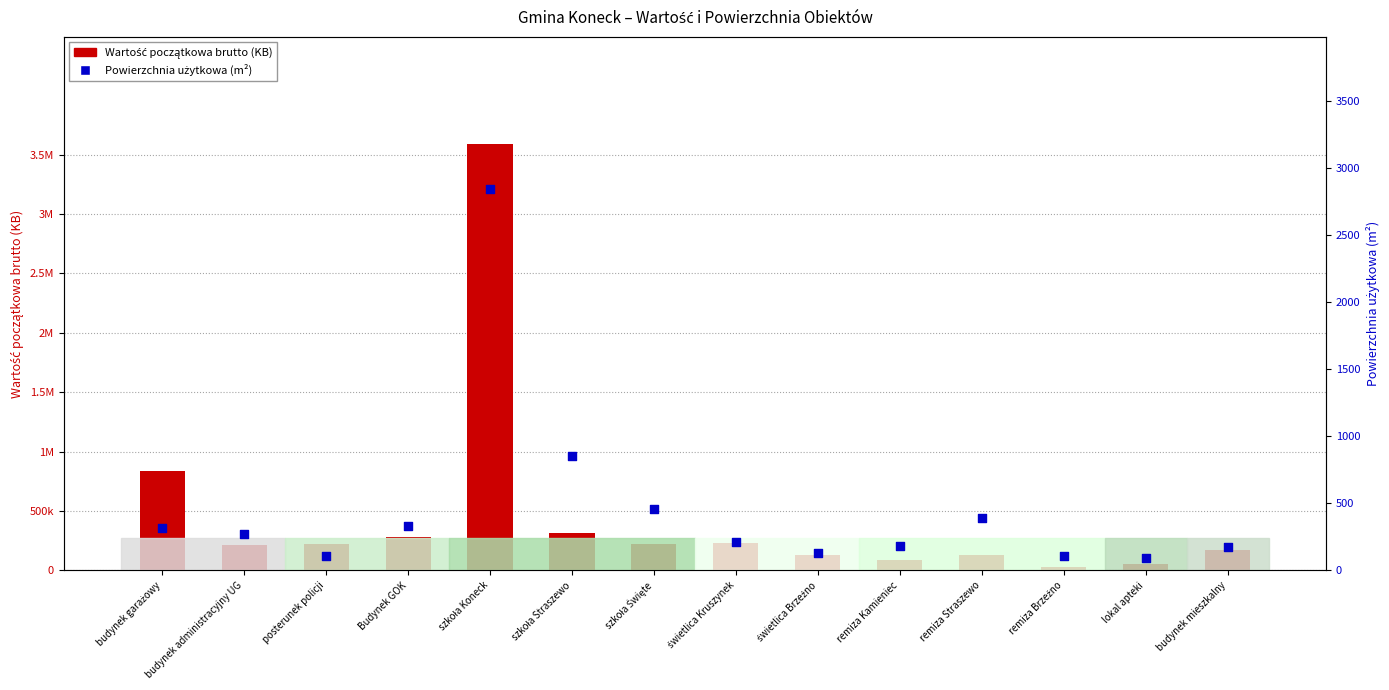

What are all the series names shown in the legend?

Wartość początkowa brutto (KB), Powierzchnia użytkowa (m²)